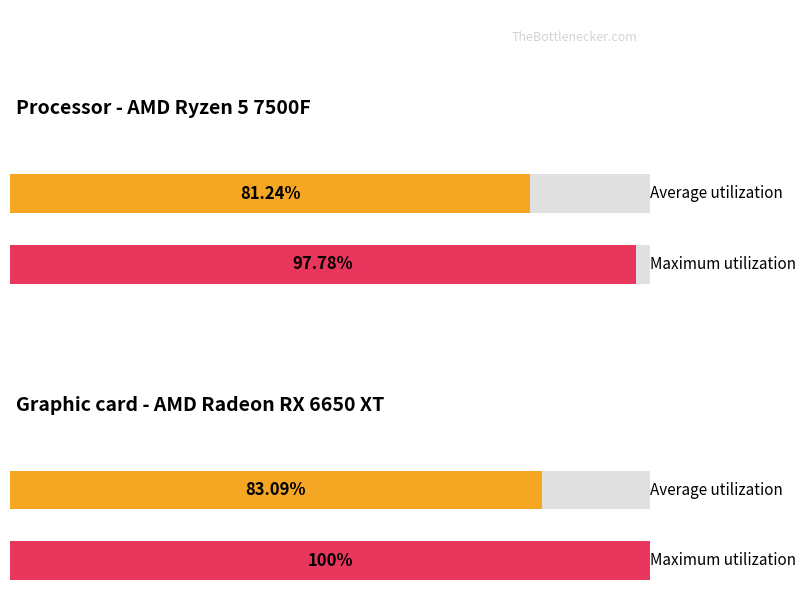

True or false: Ending Node (avg) has a value of 8 at 24.

False